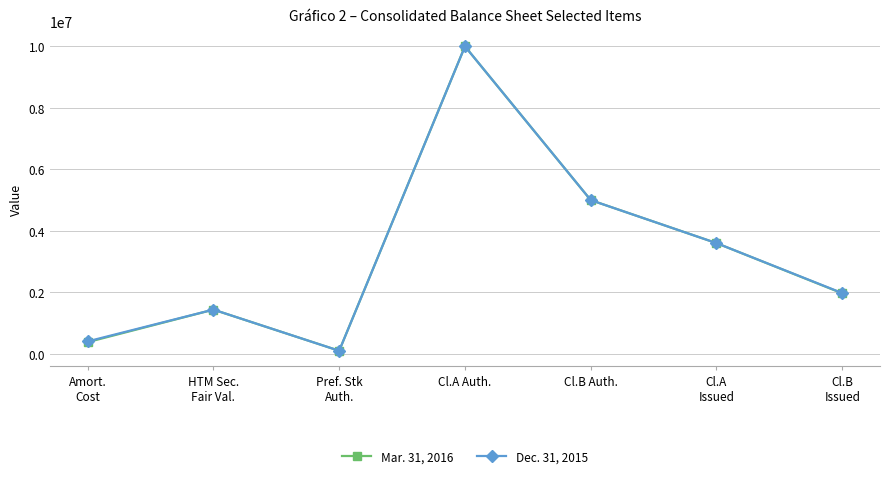

Between Cl.A Auth. and Cl.B
Issued, which series saw the biggest shift?

Mar. 31, 2016